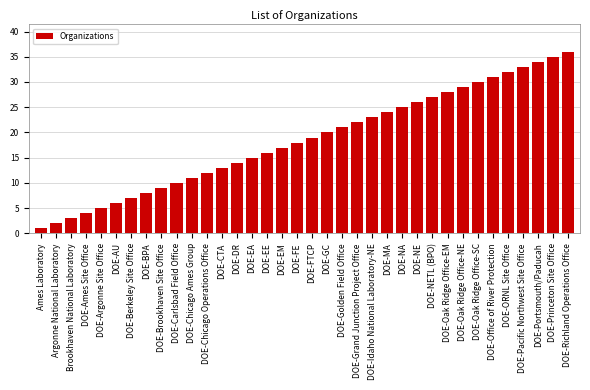

What is the label of the 7th bar from the left?

DOE-Berkeley Site Office